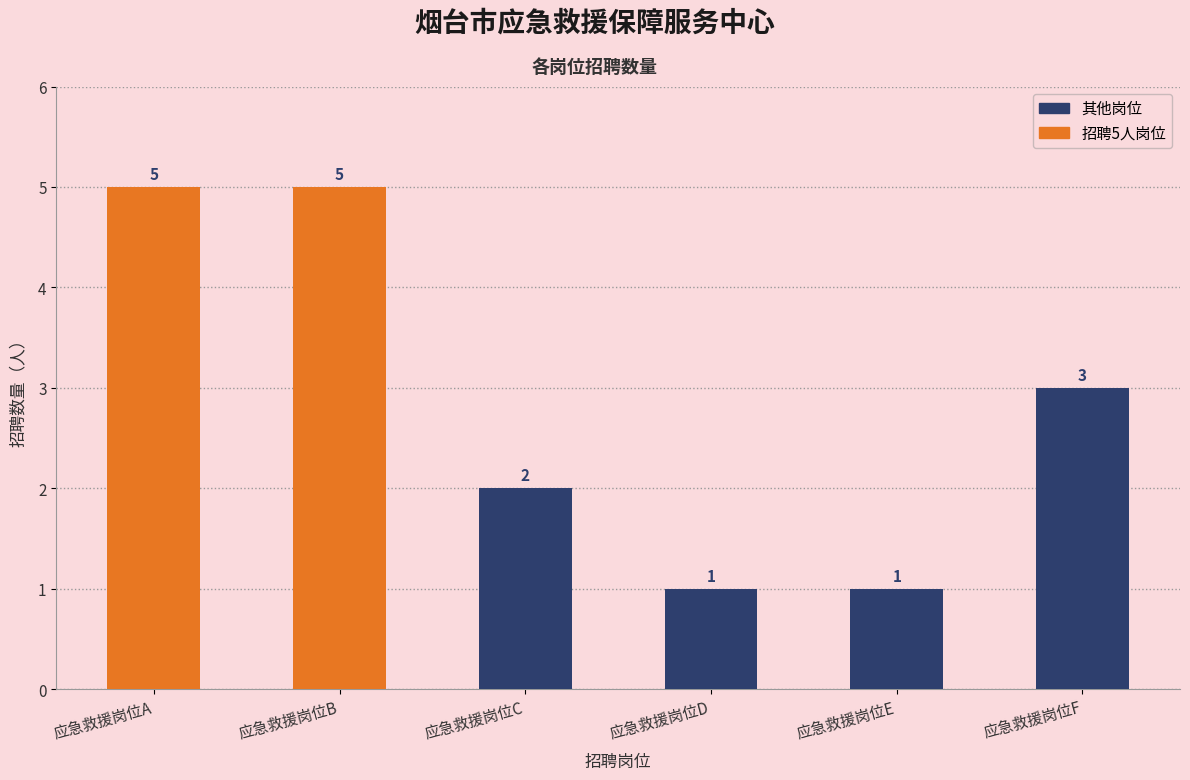

What is the difference between the values at 应急救援岗位F and 应急救援岗位C?

1